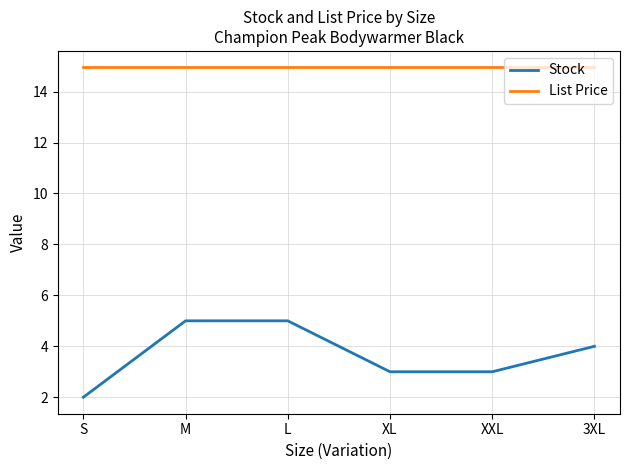

At S, list the series in order from largest to smallest.

List Price, Stock